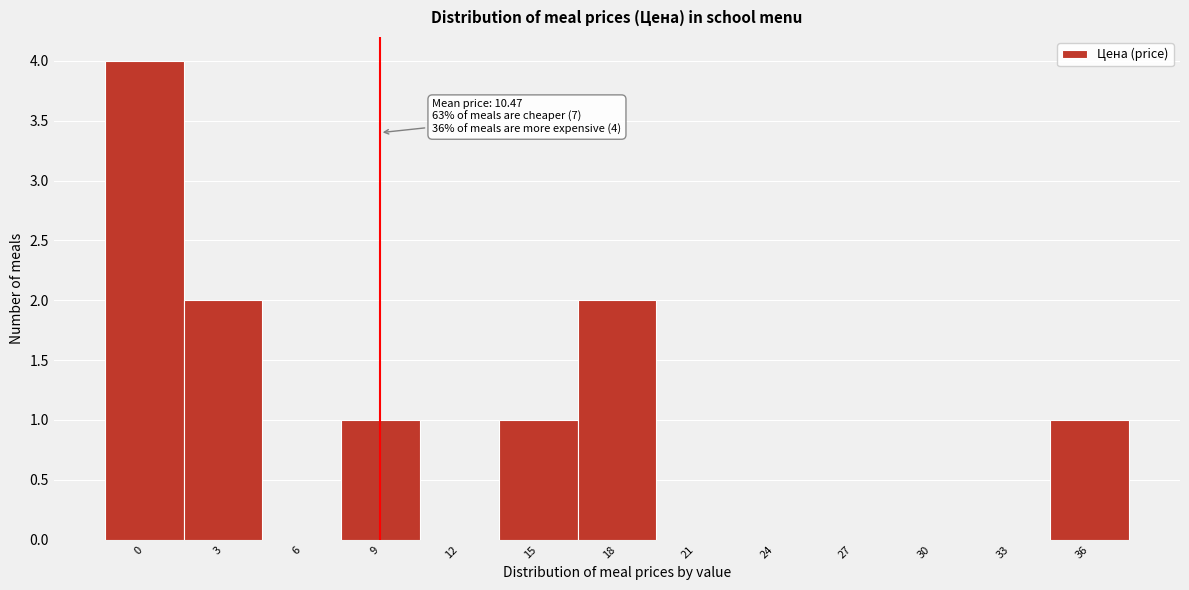

Reading left to right, what are all the values shown in this chart?

0=4	3=2	6=0	9=1	12=0	15=1	18=2	21=0	24=0	27=0	30=0	33=0	36=1